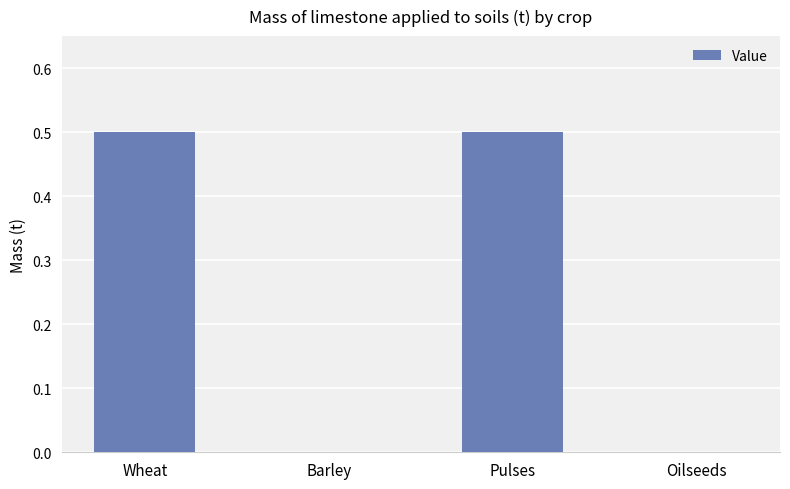

What value does the data have at Pulses?

0.5